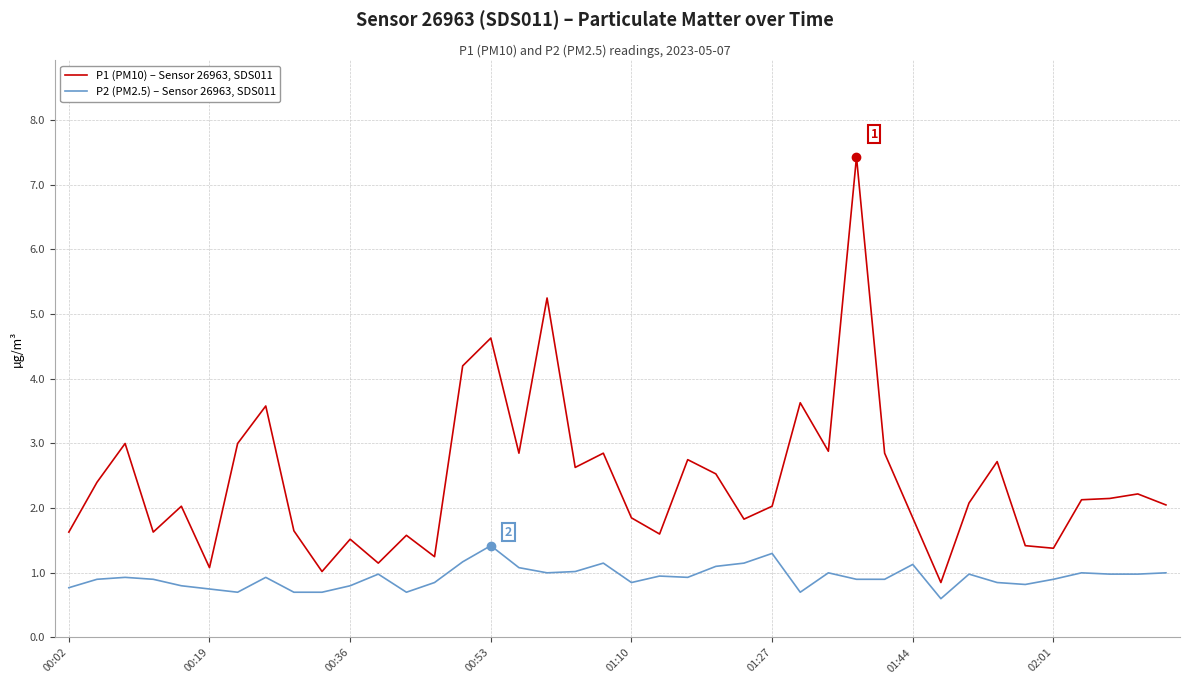

Which series has the widest spread of values?

P1 (PM10) – Sensor 26963, SDS011